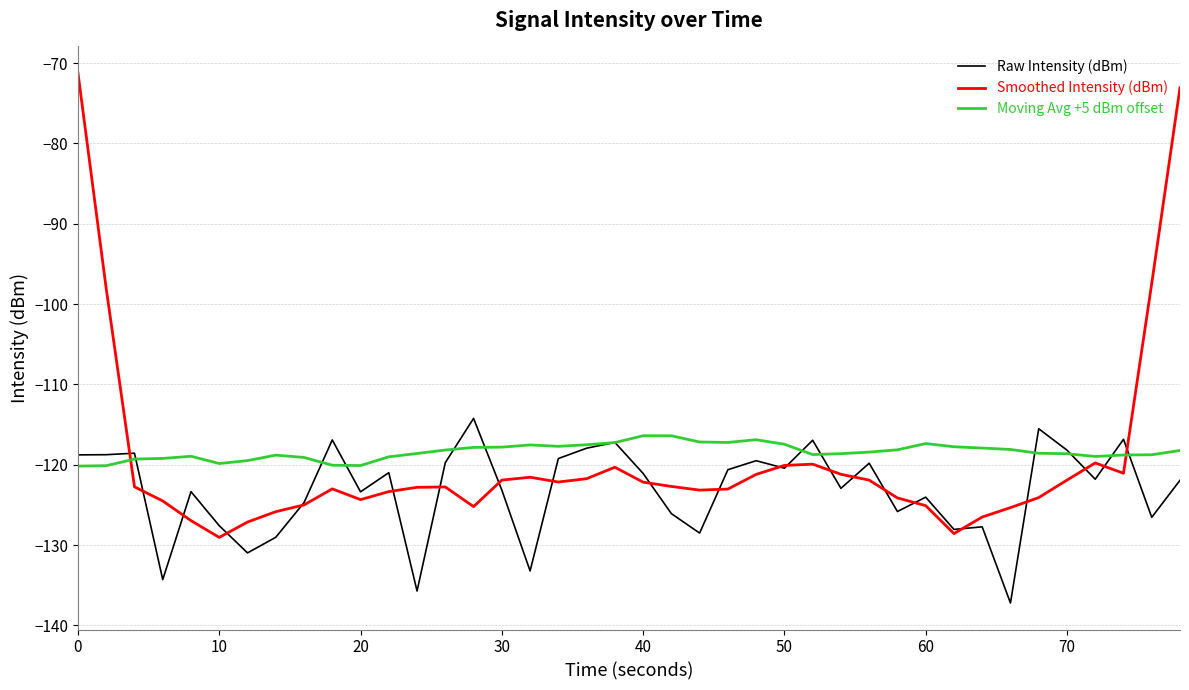

What is the highest value of the Raw Intensity (dBm) series?

-114.2